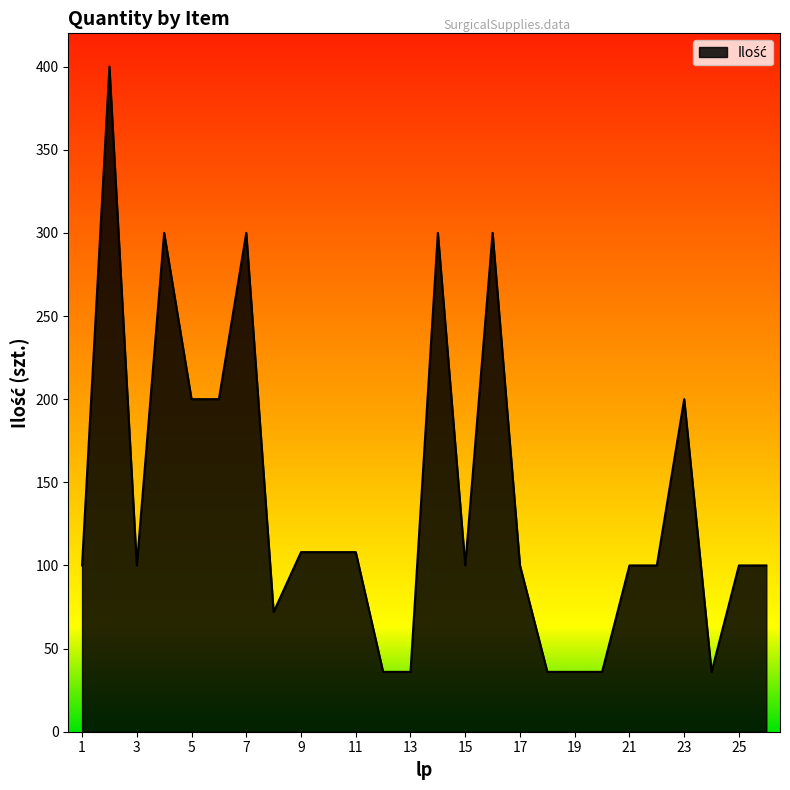

What is the difference between the maximum and minimum values?

364